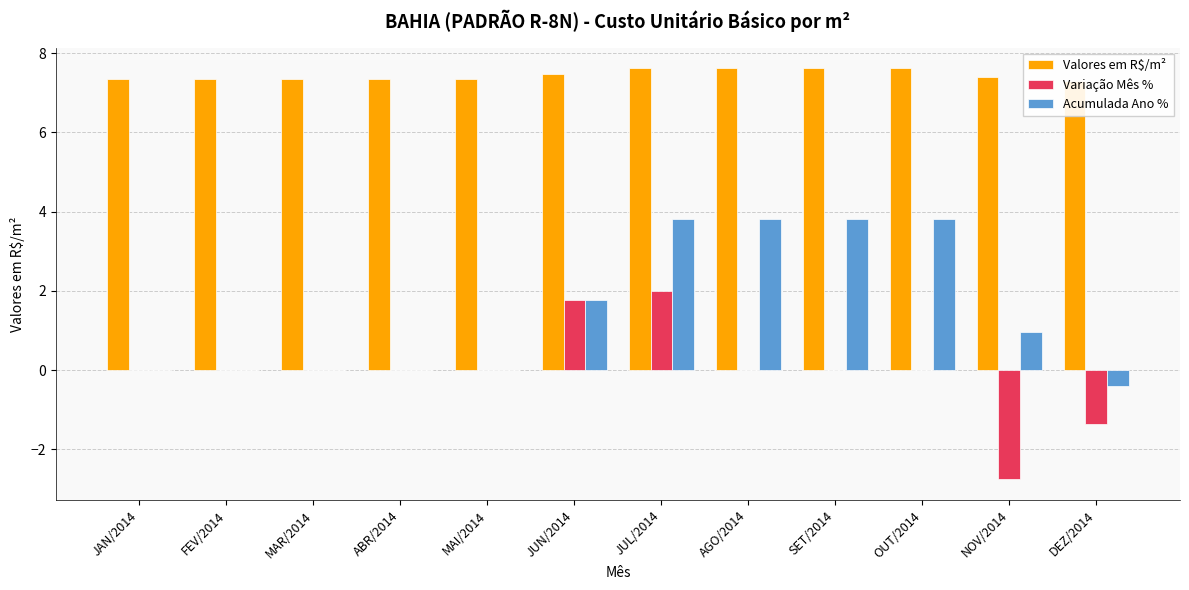

Which series has the largest total across all categories?

Valores em R$/m²